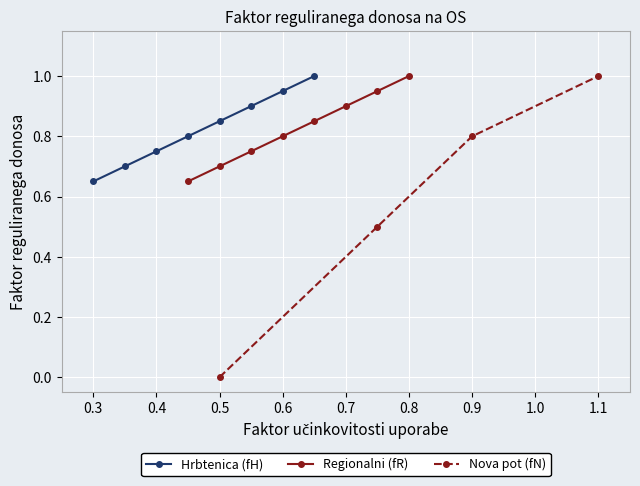

The value of Hrbtenica (fH) at 0.4 is 1.0. True or false?

False